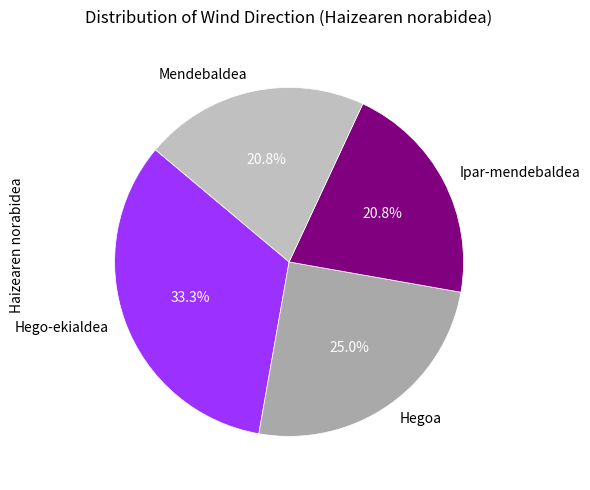

Which slice is the largest?

Hego-ekialdea